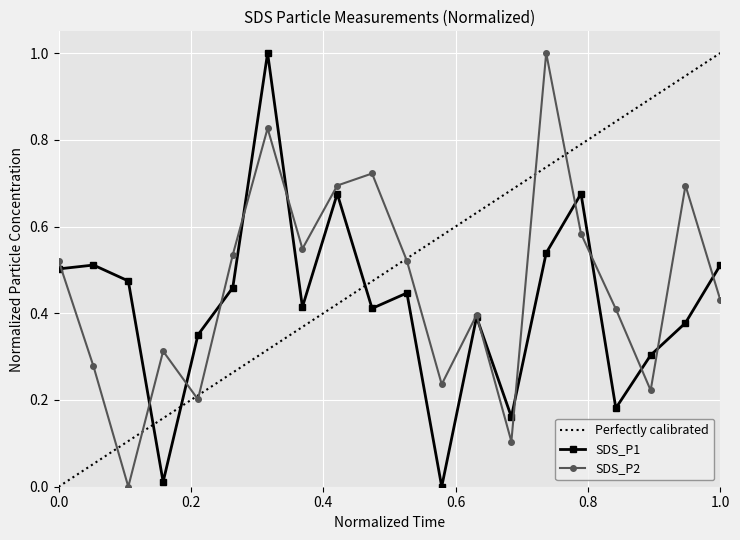

In SDS_P2, how many points are lower than both neighbors (excluding endpoints)?

6